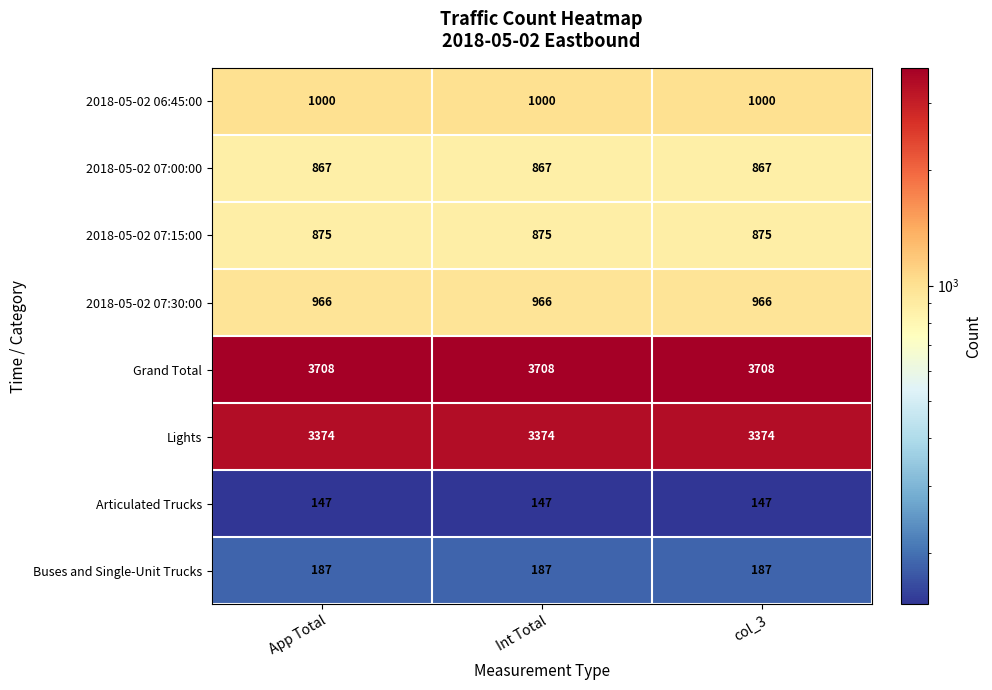

How many categories are shown in the chart?

3